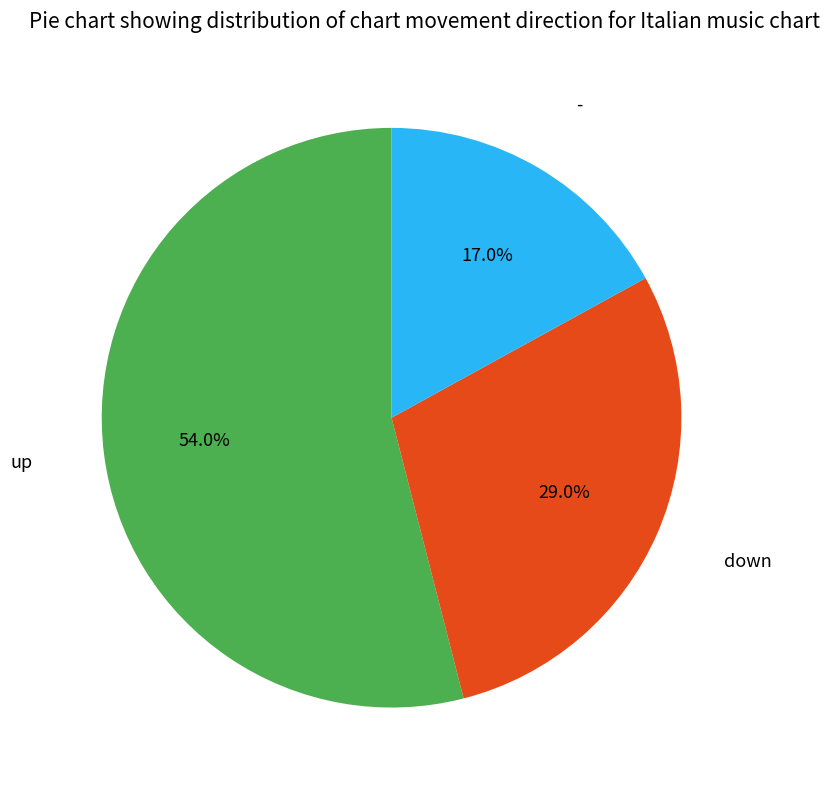

Which slice is the largest?

up